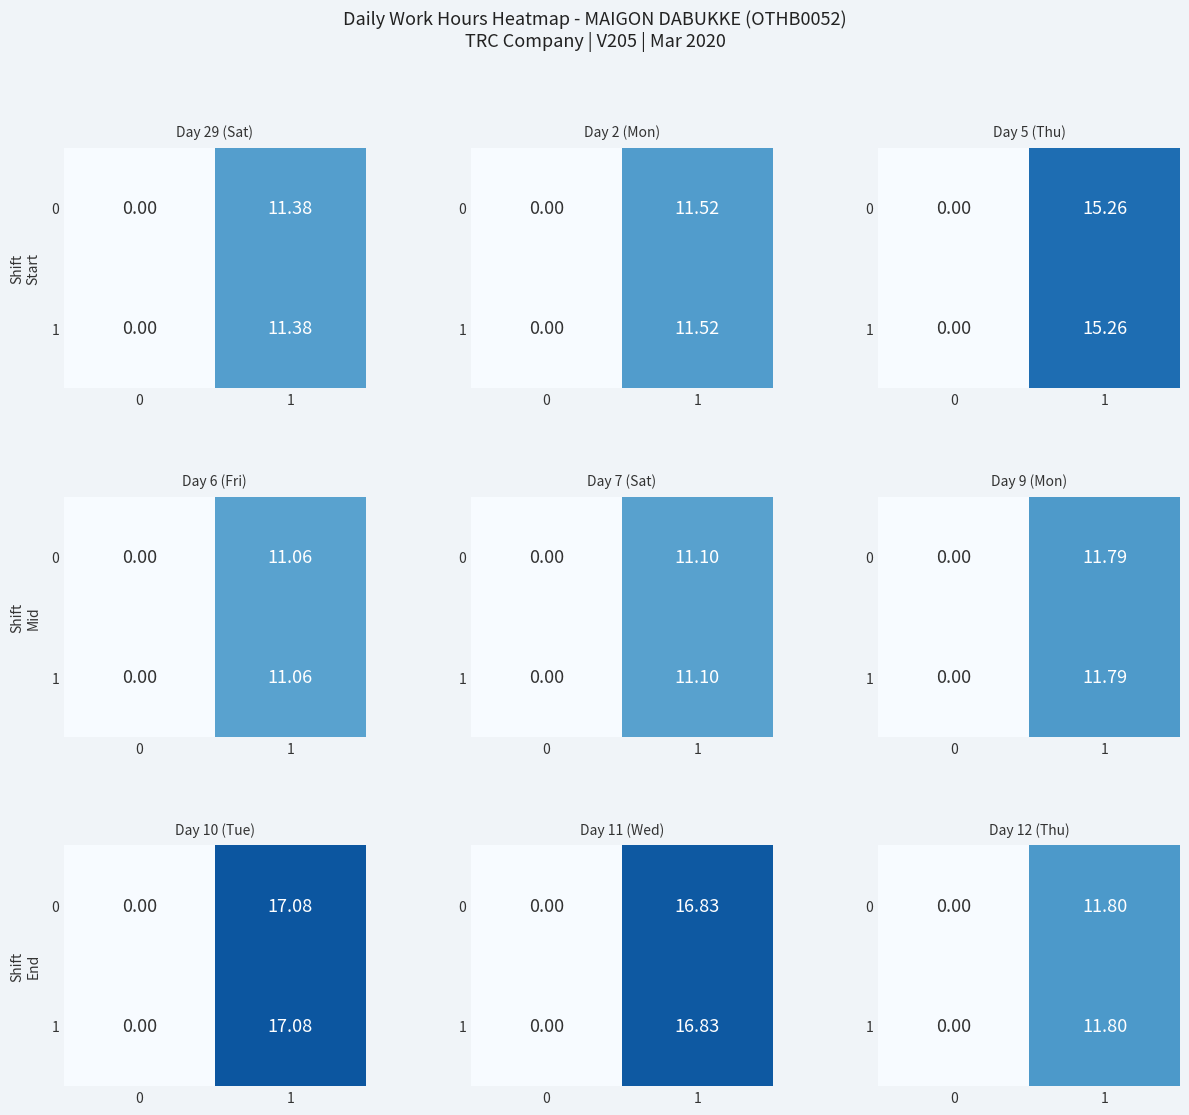

Count the number of data series in this chart.

2